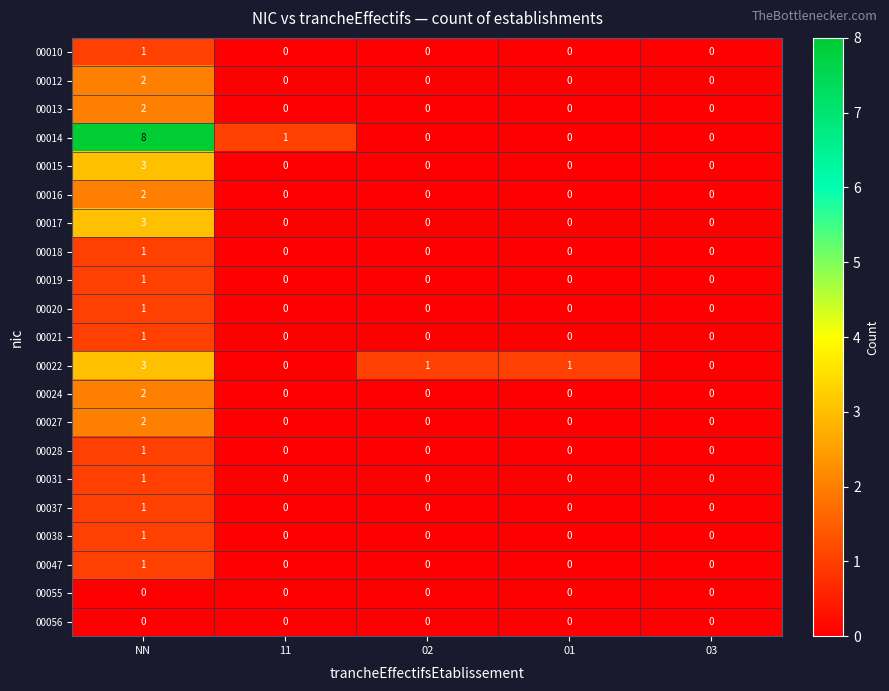

At which category does the chart reach its peak across all series?

NN